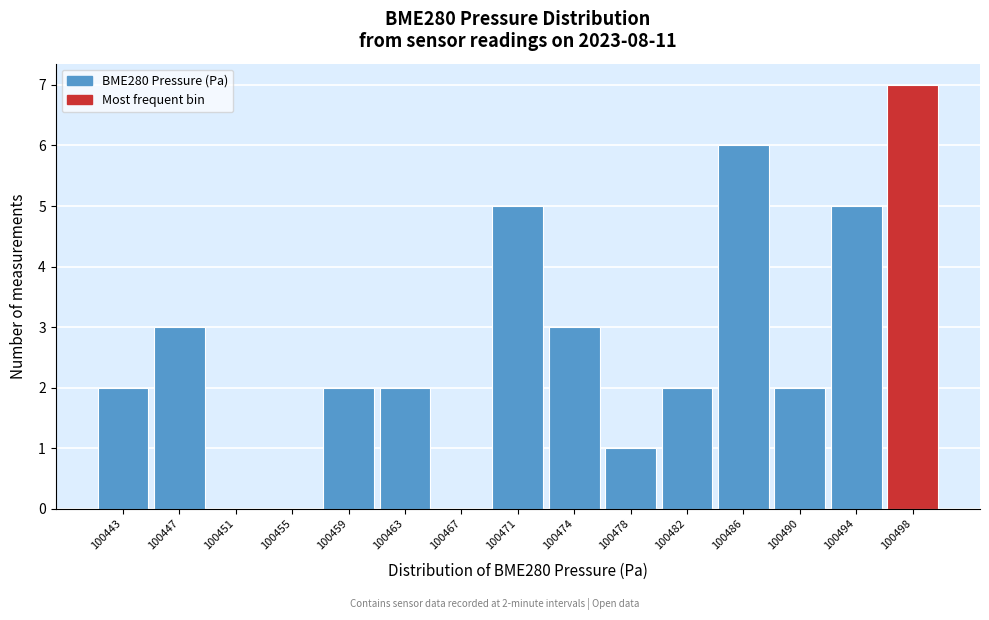

Reading left to right, transcribe all the data shown in this chart.

100443=2	100447=3	100451=0	100455=0	100459=2	100463=2	100467=0	100471=5	100474=3	100478=1	100482=2	100486=6	100490=2	100494=5	100498=7